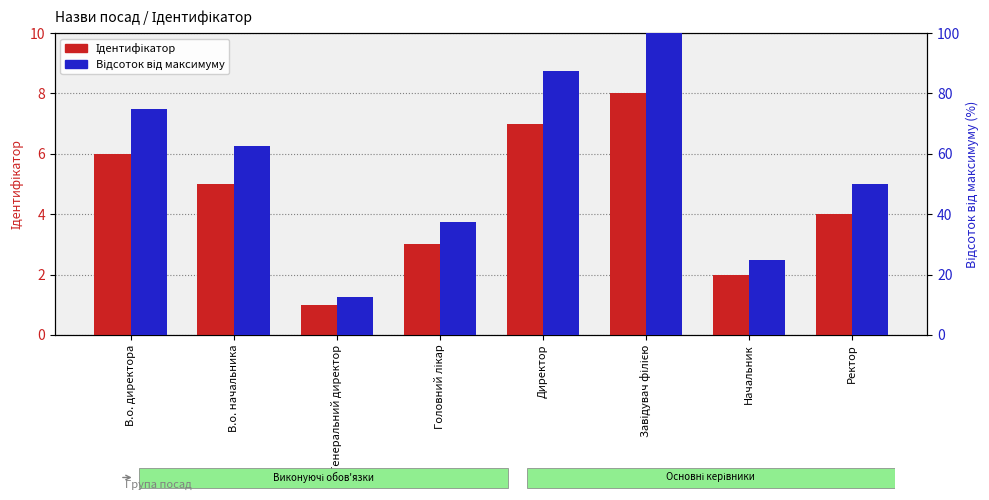

Reading right to left, list all the values displayed in this chart.

Ідентифікатор: 4.0	2.0	8.0	7.0	3.0	1.0	5.0	6.0
Відсоток від максимуму: 50.0	25.0	100.0	87.5	37.5	12.5	62.5	75.0